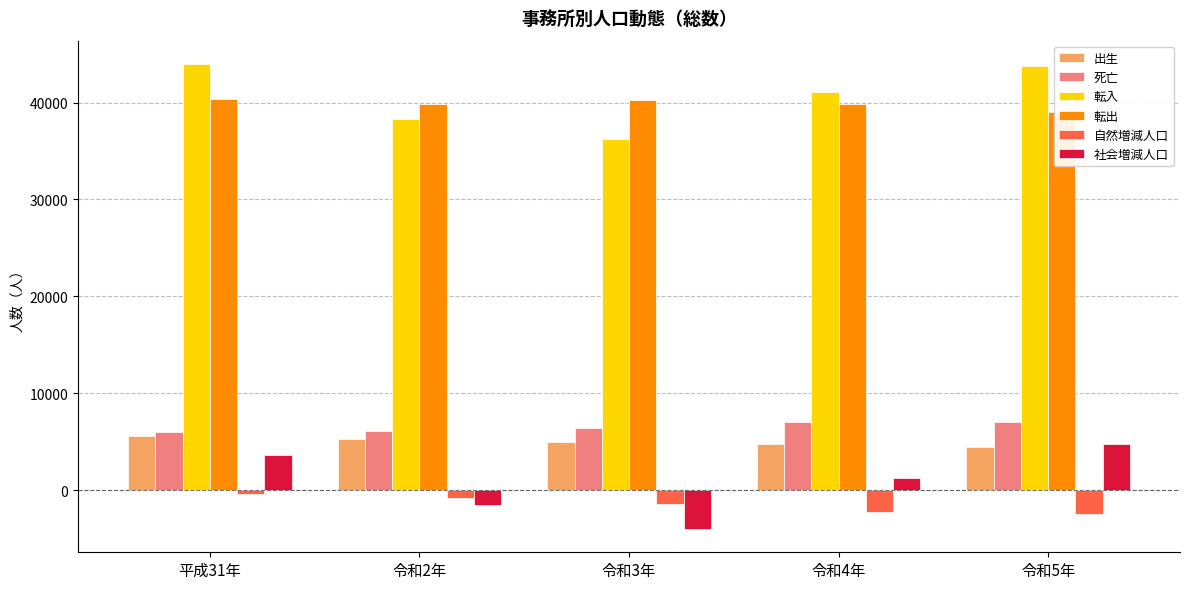

What is the difference between the highest and lowest values at 令和3年?

44243